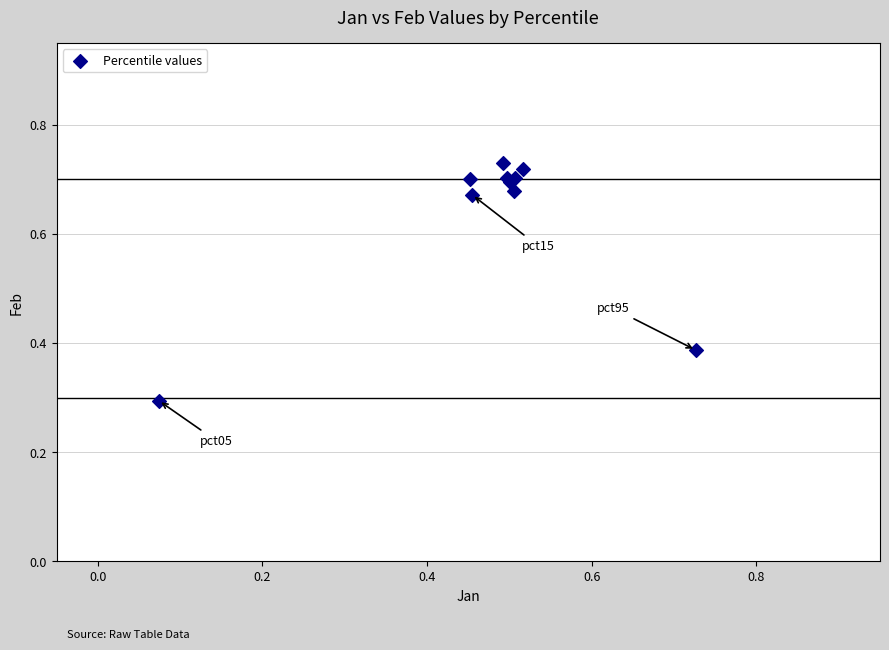

What Y value in the scatter plot is closest to 0?

0.3